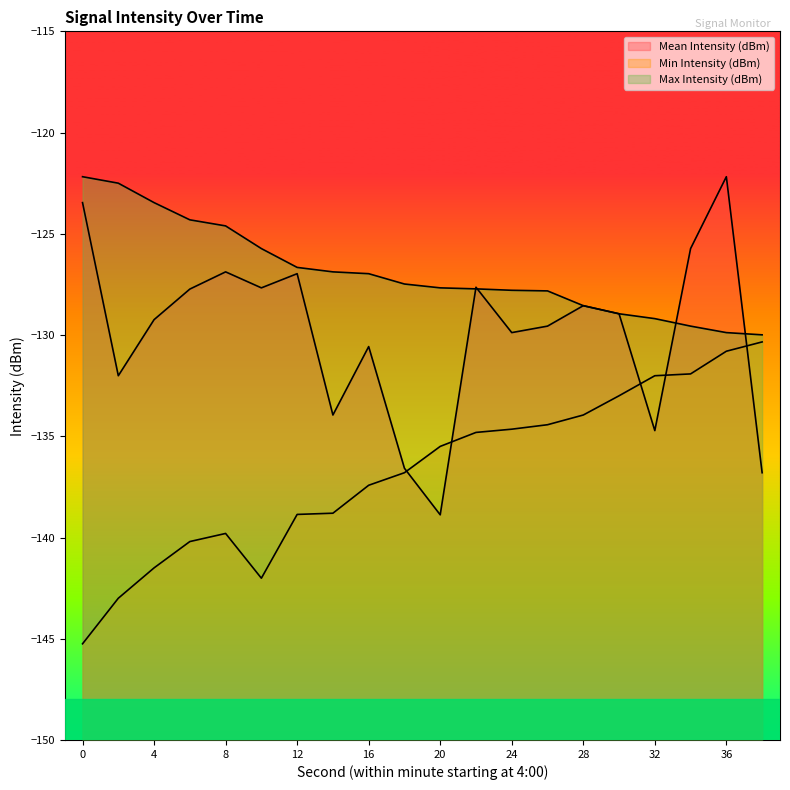

How many data points in Min Intensity (dBm) are less than -135?

11